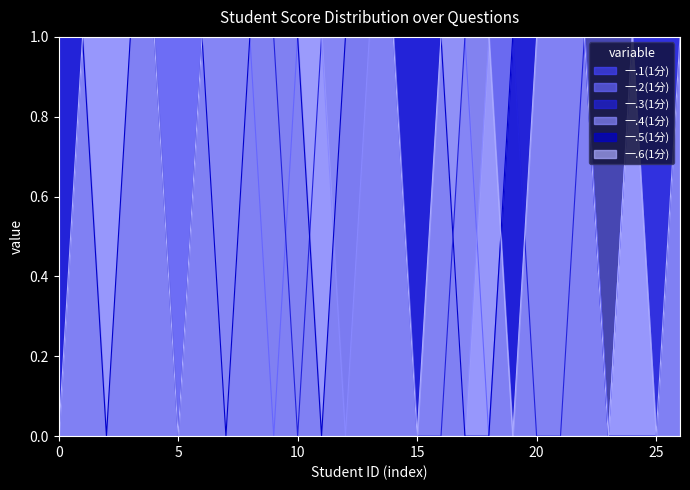

At how many categories does at least one series exceed 0?

27